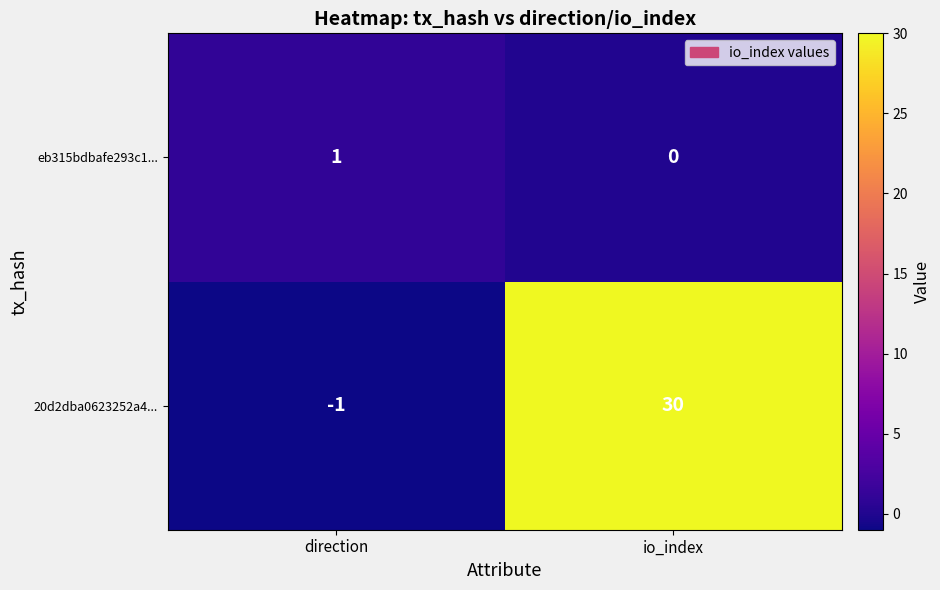

Rank the series at io_index from lowest to highest value.

eb315bdbafe293c1..., 20d2dba0623252a4...